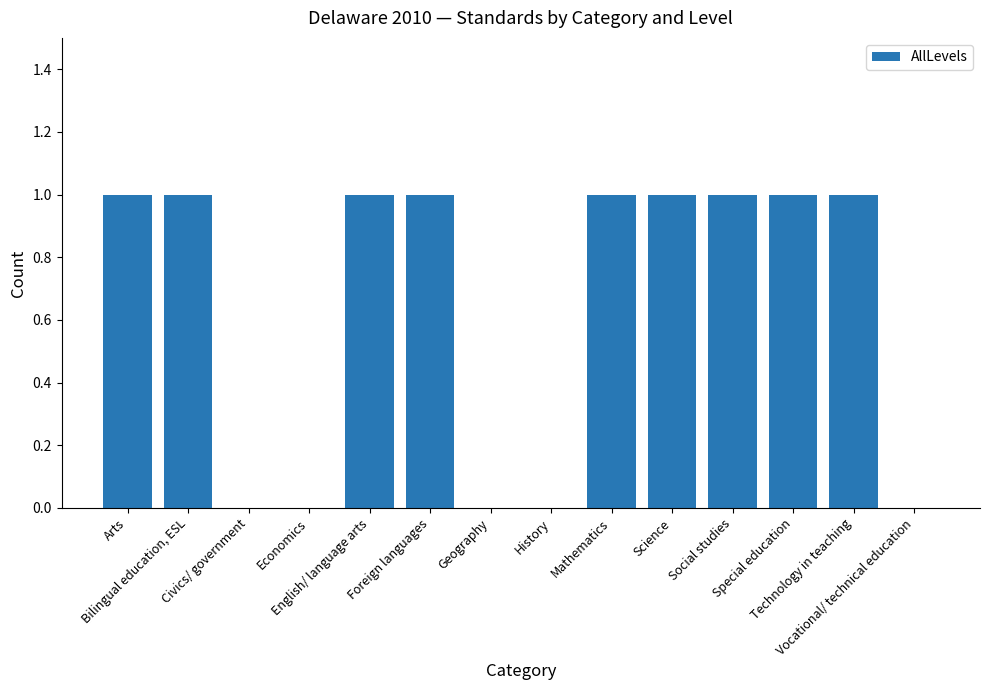

What is the change in value from History to Technology in teaching?

+1